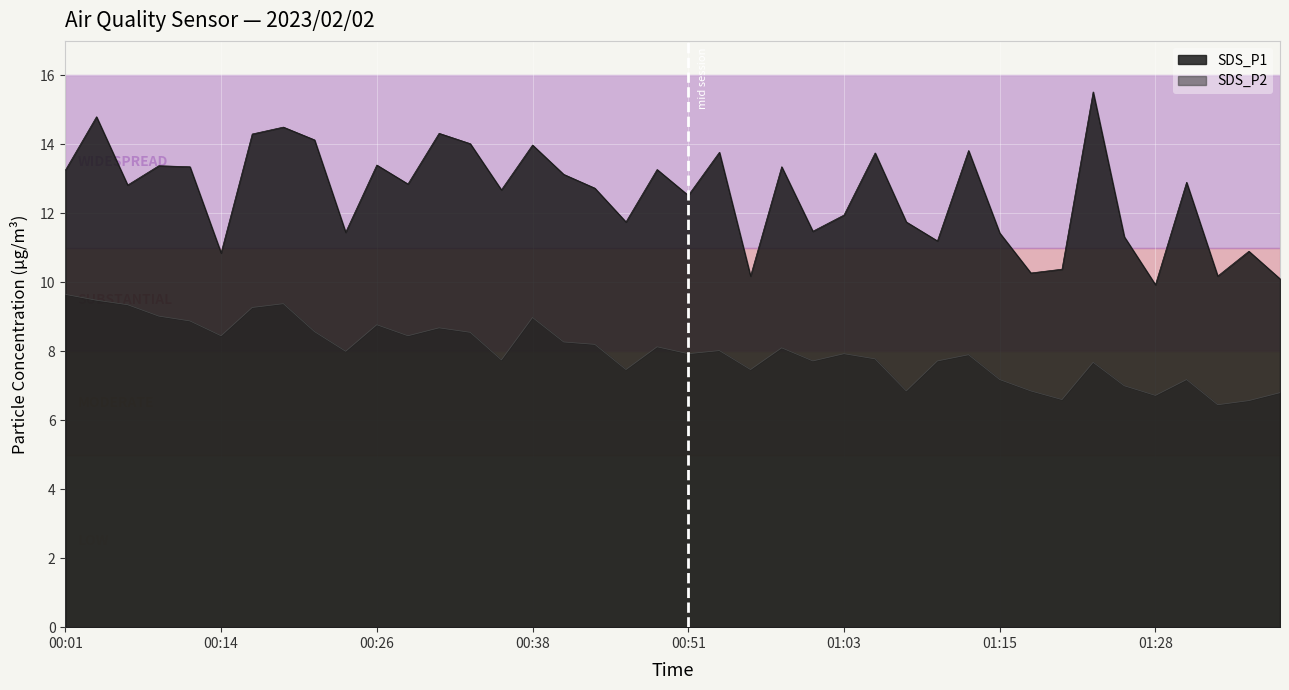

Which series has the largest total across all categories?

SDS_P1